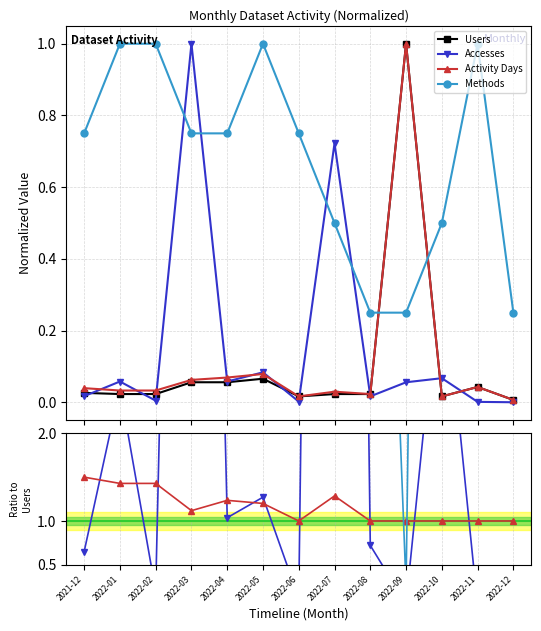

Between 2022-01 and 2022-09, which series saw the biggest shift?

Users